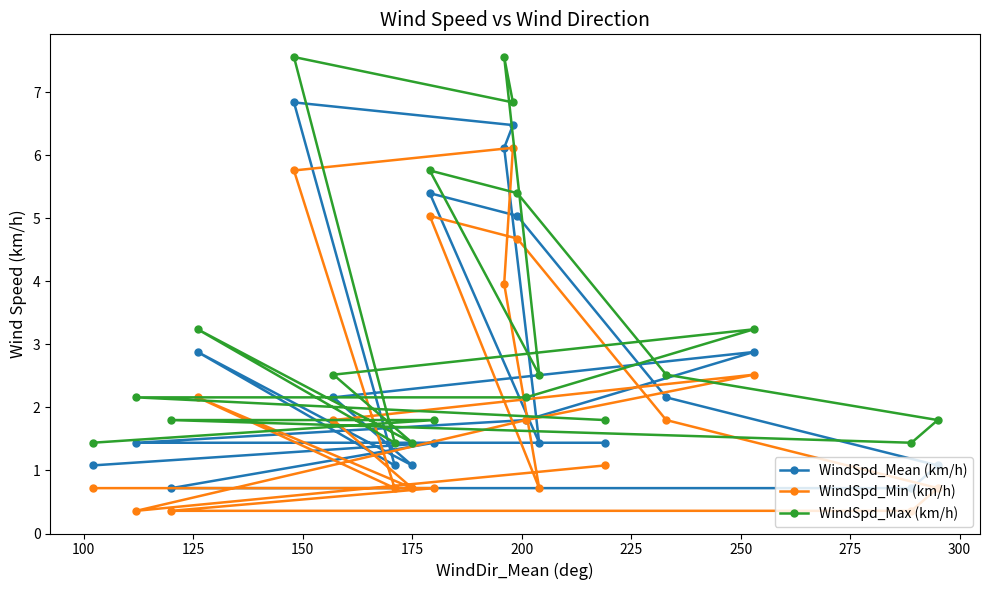

What is the difference between the maximum and minimum values in the WindSpd_Min (km/h) series?

5.8